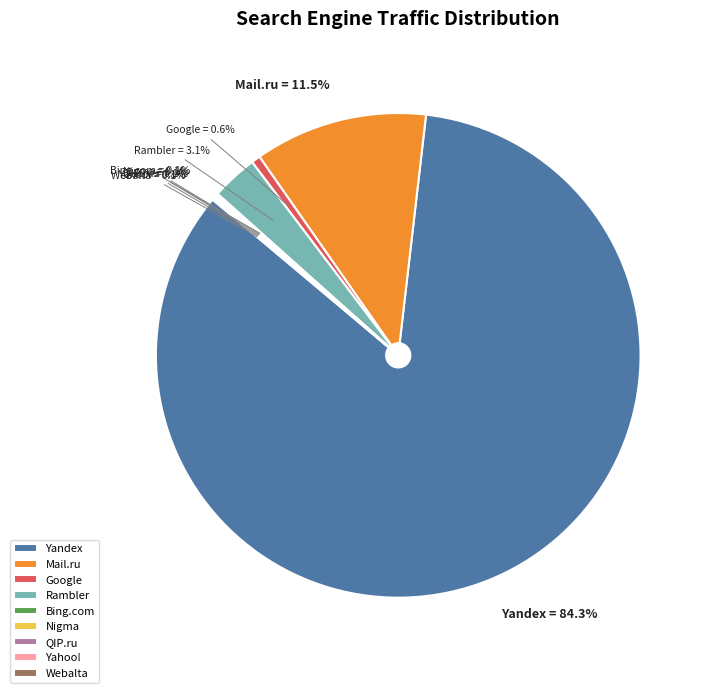

What percentage is NOT represented by Mail.ru?

88.5%